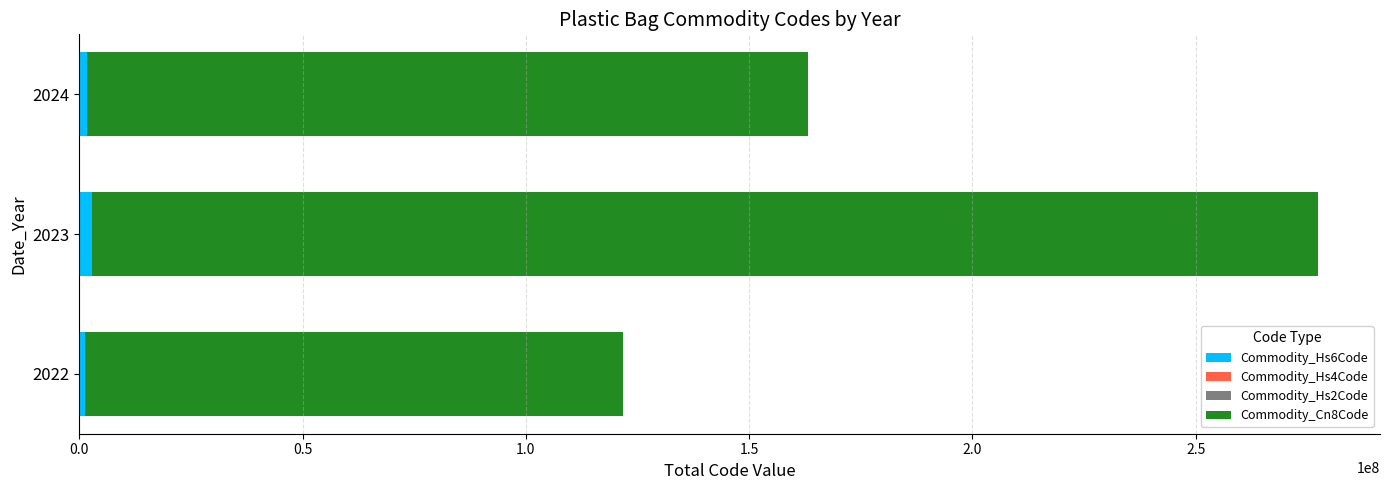

At which category is the sum across all series the highest?

2023